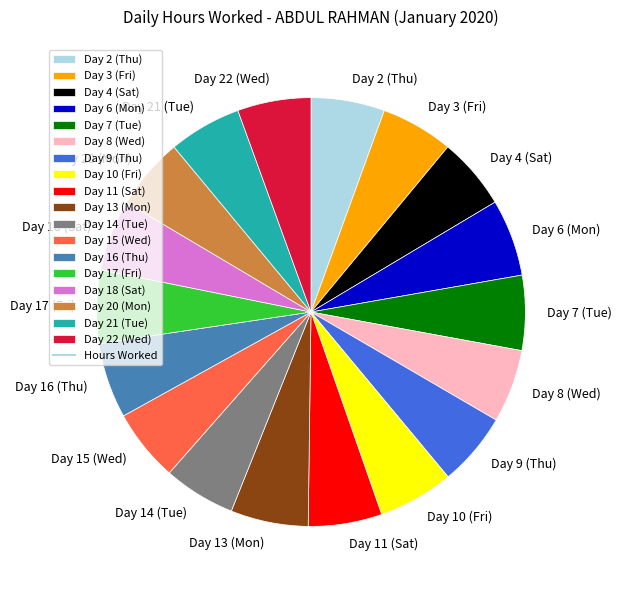

Does Day 18 (Sat) account for over 50% of the chart?

No